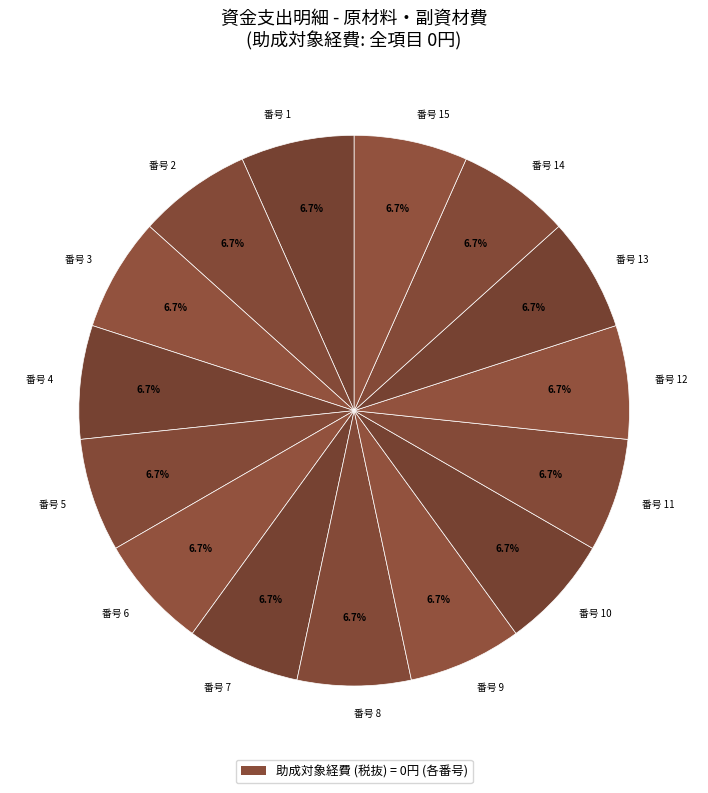

Approximately how many times larger is the value at 番号 7 compared to 番号 6?

1.0